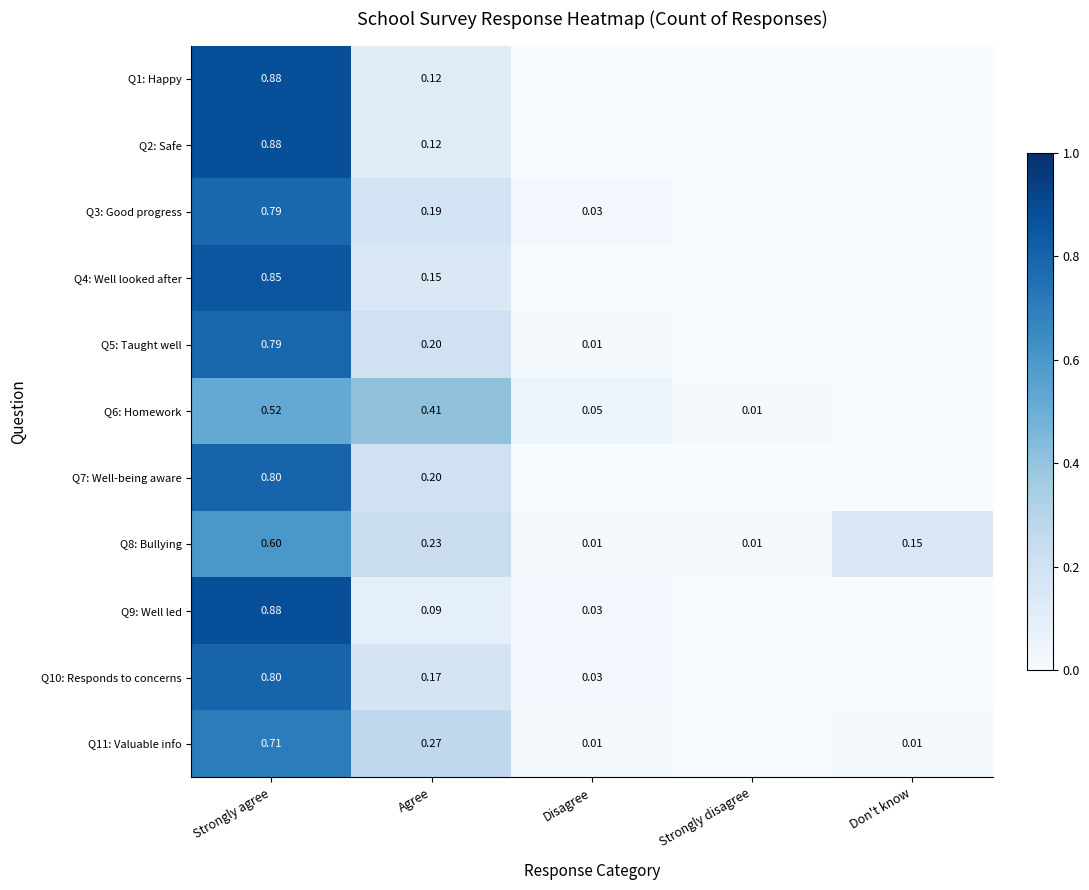

What is the average value of the Q1: Happy series?

0.2